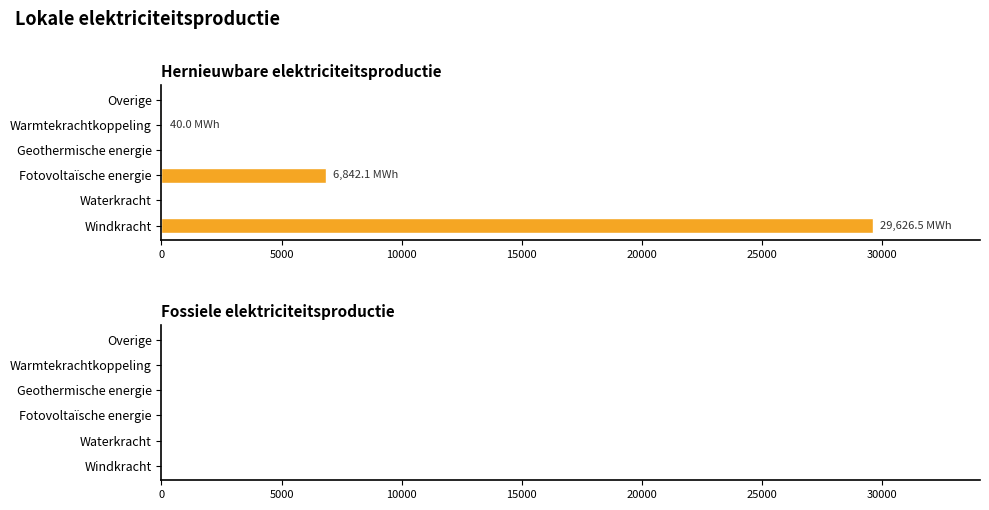

What is the sum of all values?

36508.6